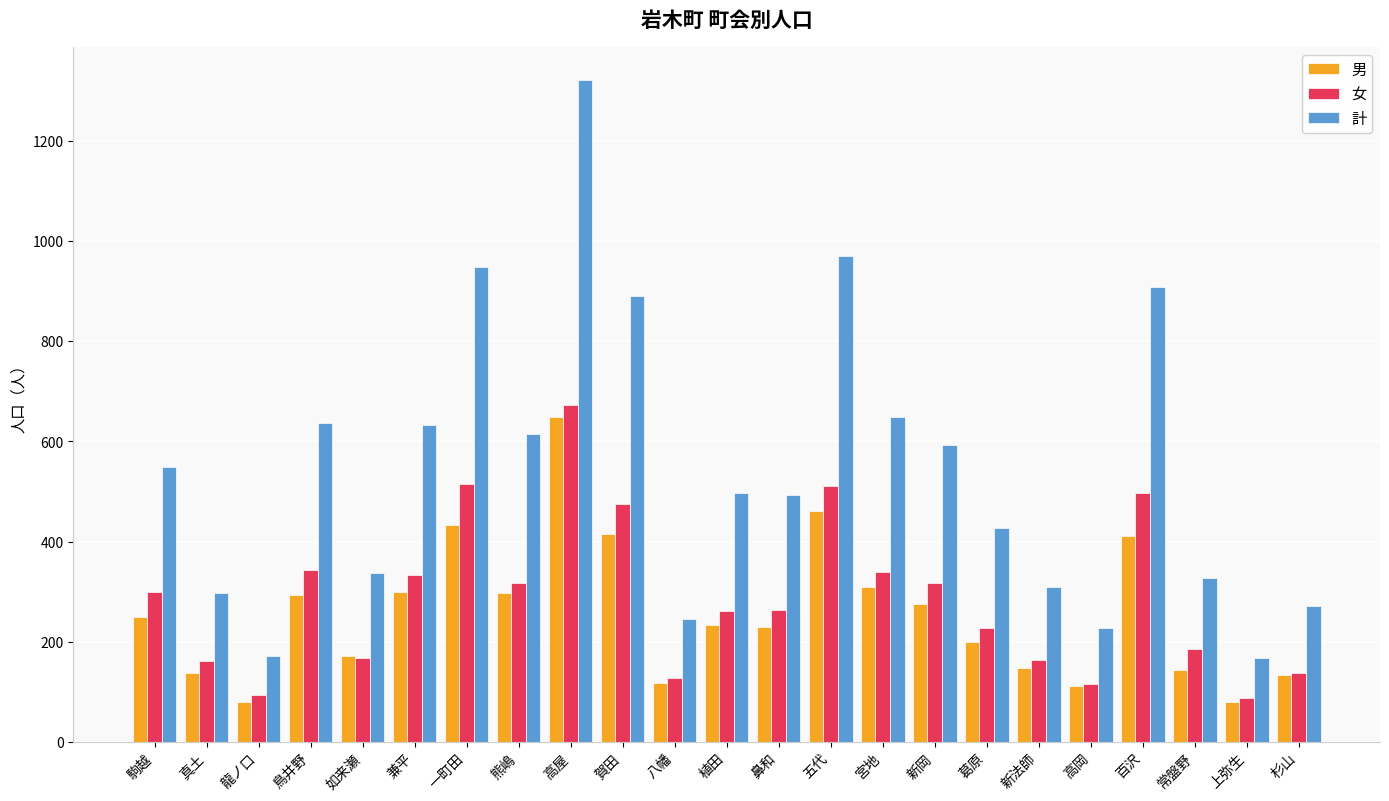

Is it true that 女 equals 228 at 葛原?

True